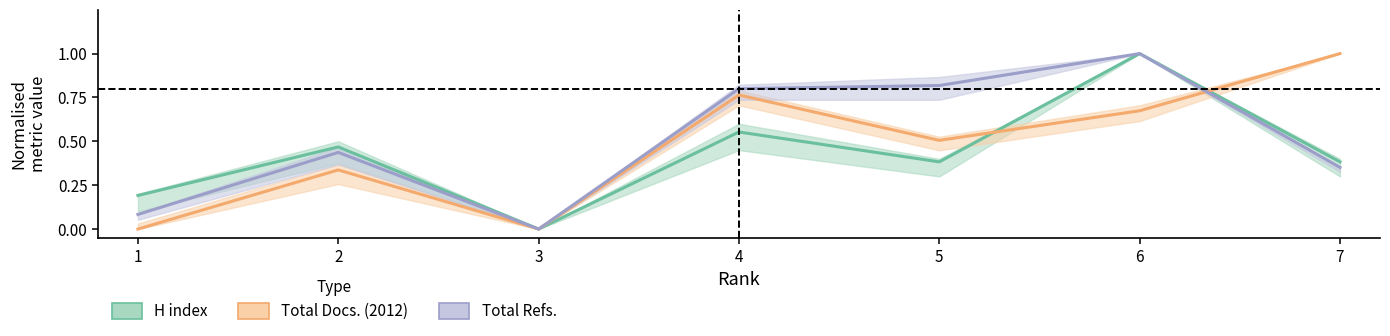

True or false: H index and Total Refs. intersect in this chart.

False